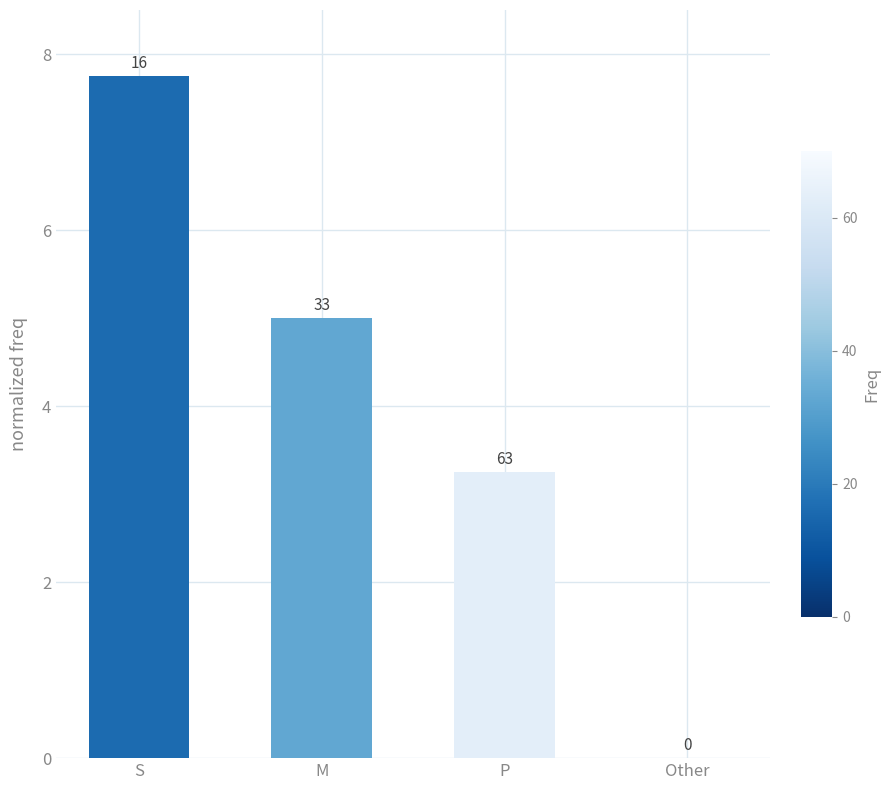

How many data points are above 5?

1